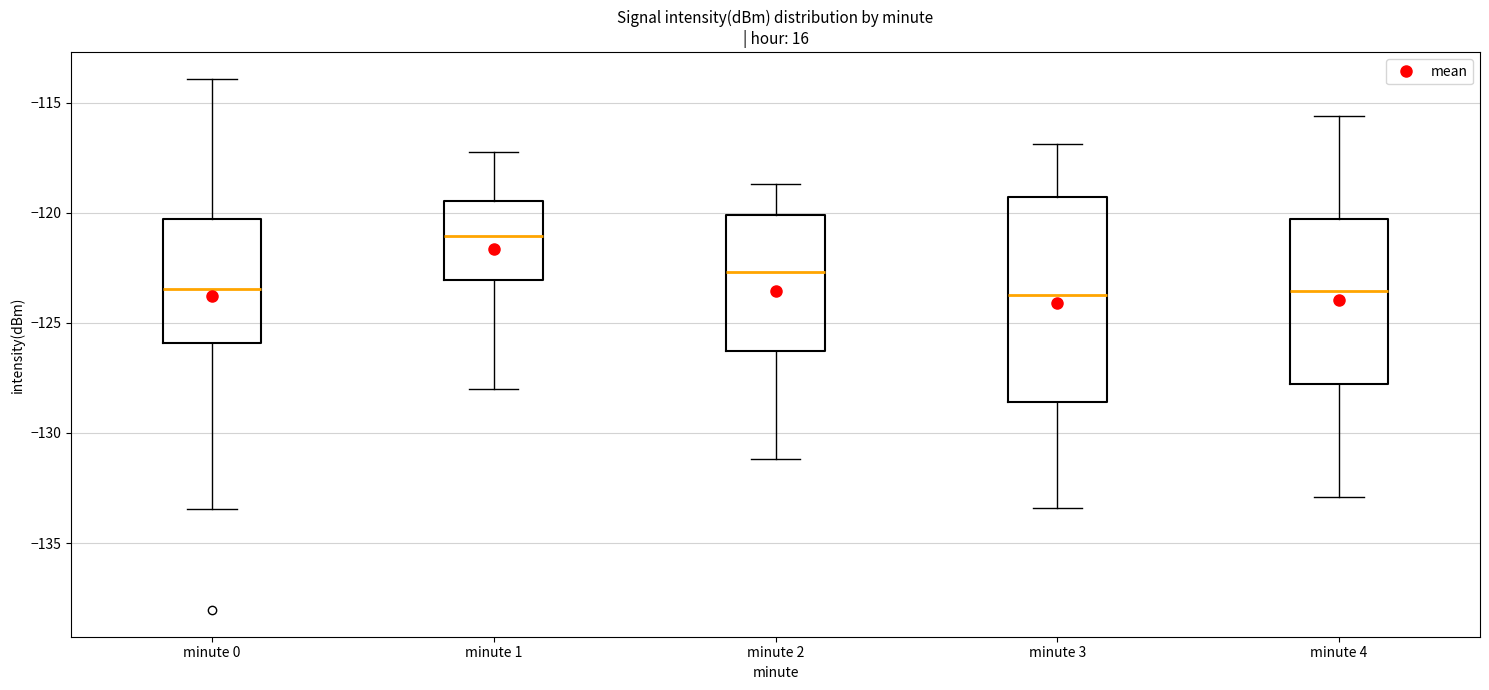

Which box has the highest median line?

minute 1